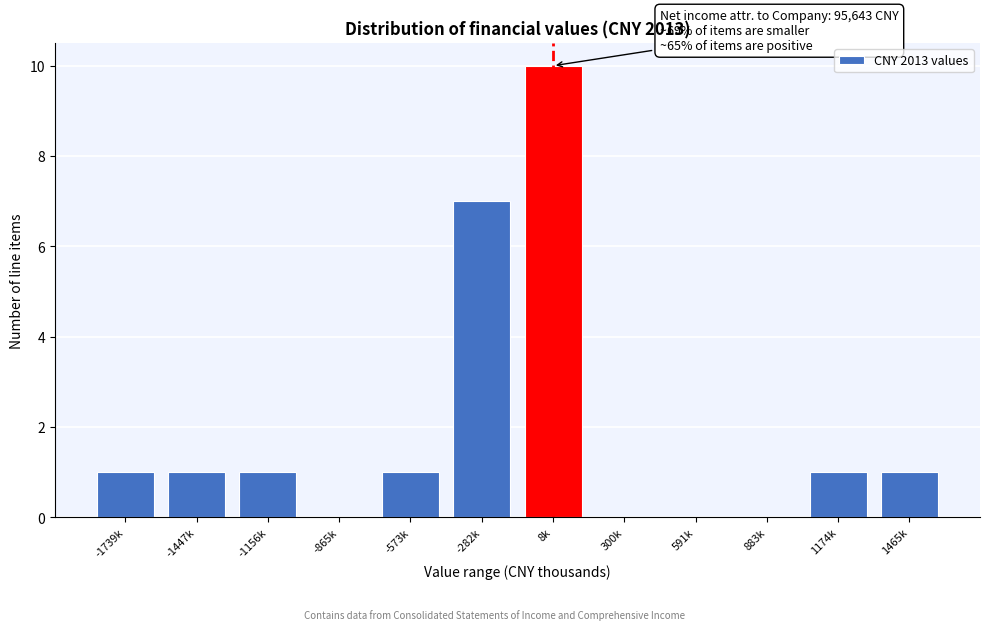

Reading left to right, what are all the values shown in this chart?

-1739k=1	-1447k=1	-1156k=1	-865k=0	-573k=1	-282k=7	8k=10	300k=0	591k=0	883k=0	1174k=1	1465k=1